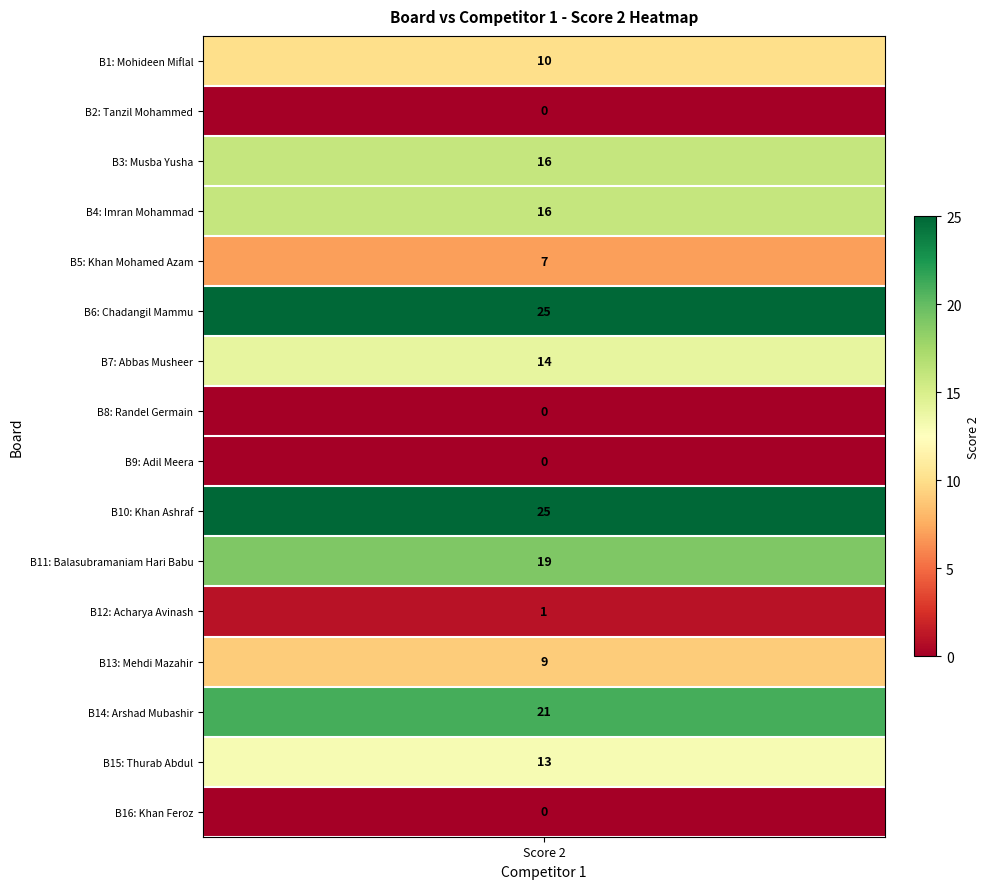

Reading right to left, list all the values displayed in this chart.

15=0	14=13	13=21	12=9	11=1	10=19	9=25	8=0	7=0	6=14	5=25	4=7	3=16	2=16	1=0	values=10